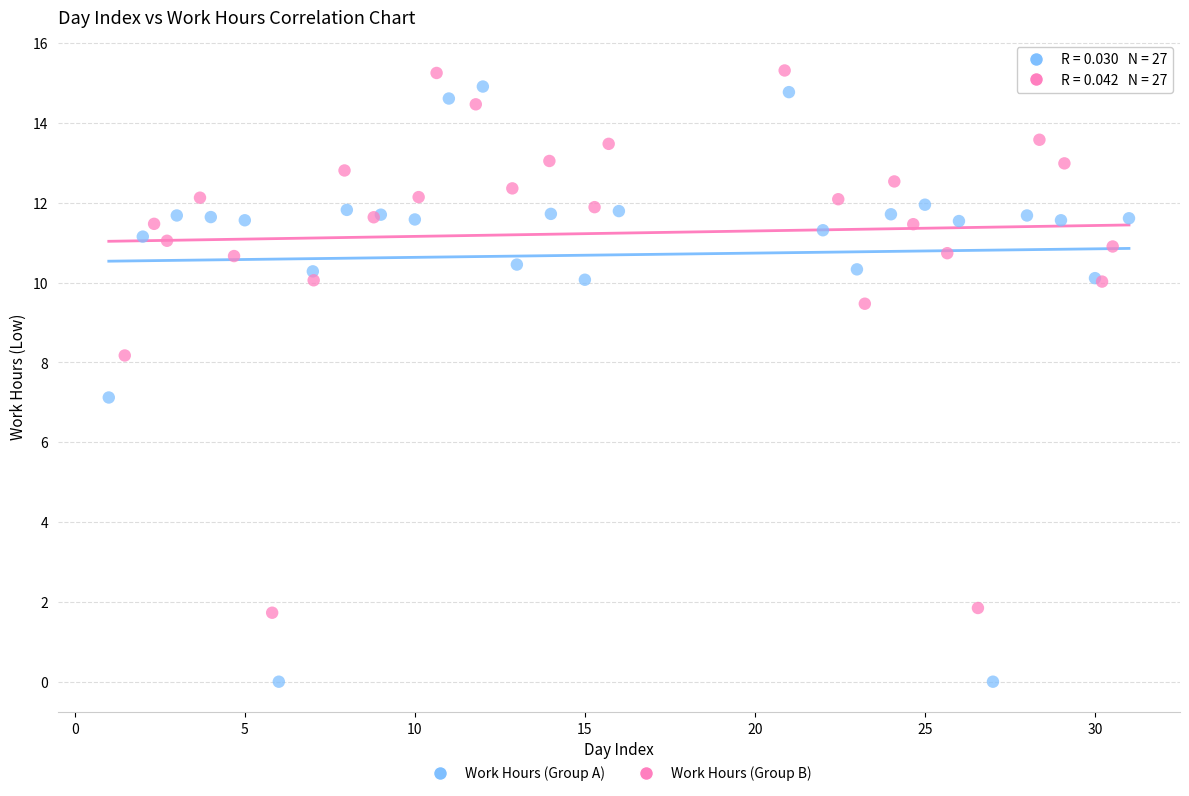

Which series reaches the minimum Y coordinate?

Work Hours (Group A)